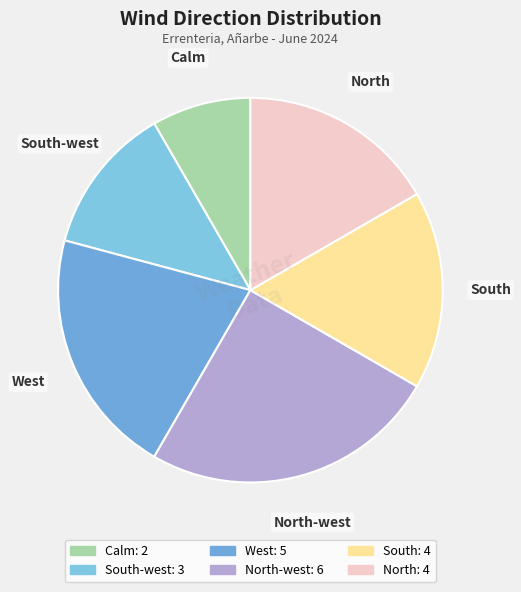

How many segments does this pie chart have?

6